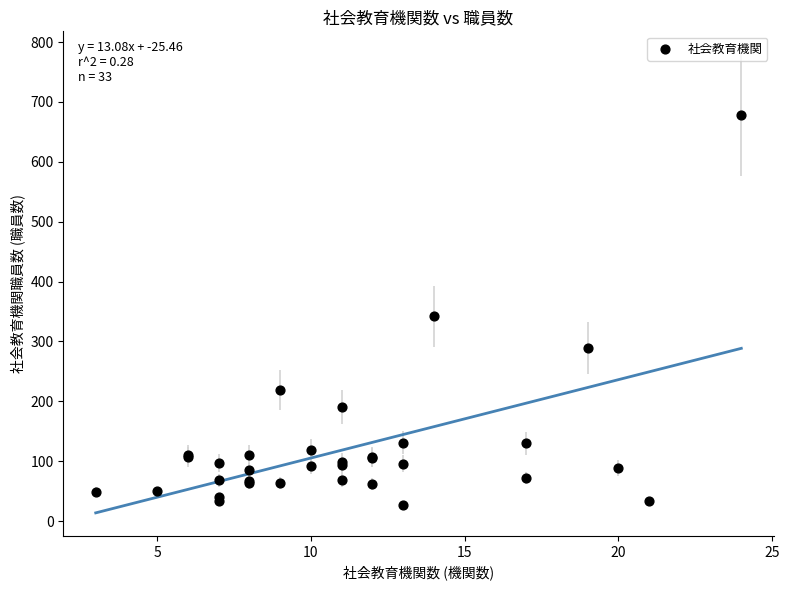

What Y value in the scatter plot is closest to 352?

342